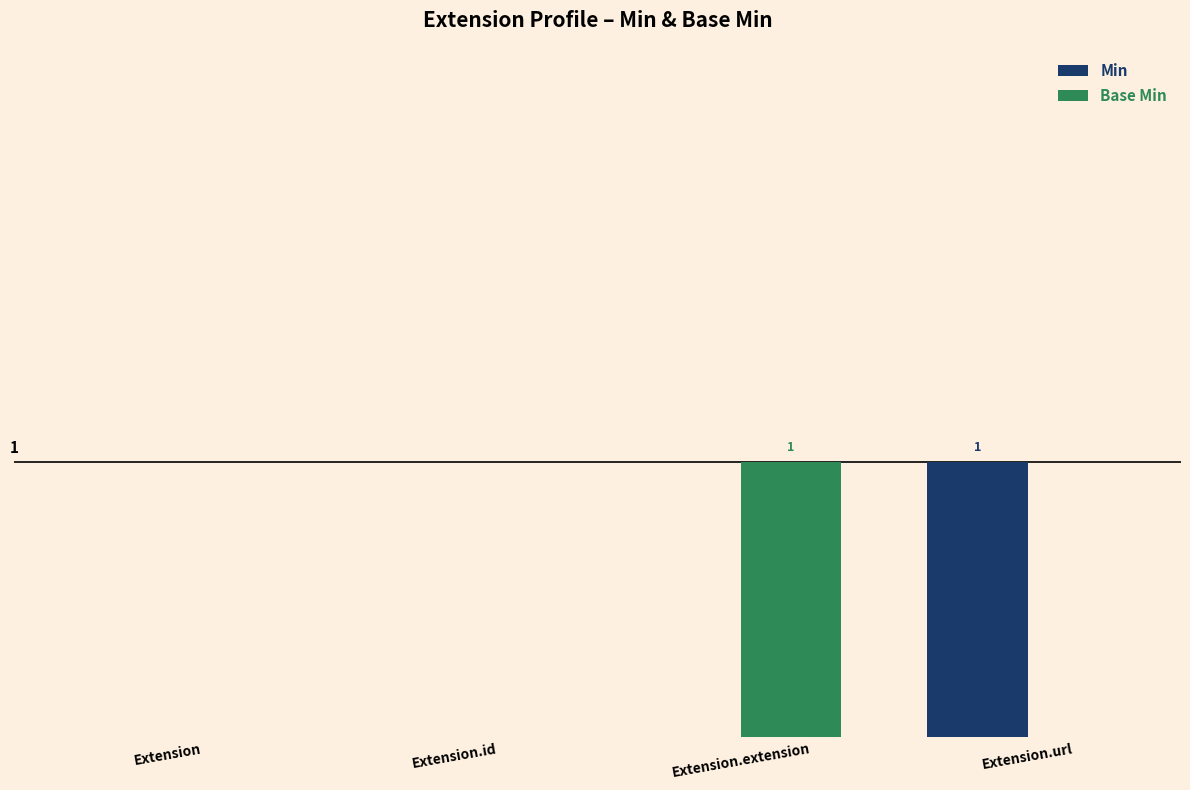

The value of Base Min at Extension.extension is 1. True or false?

True